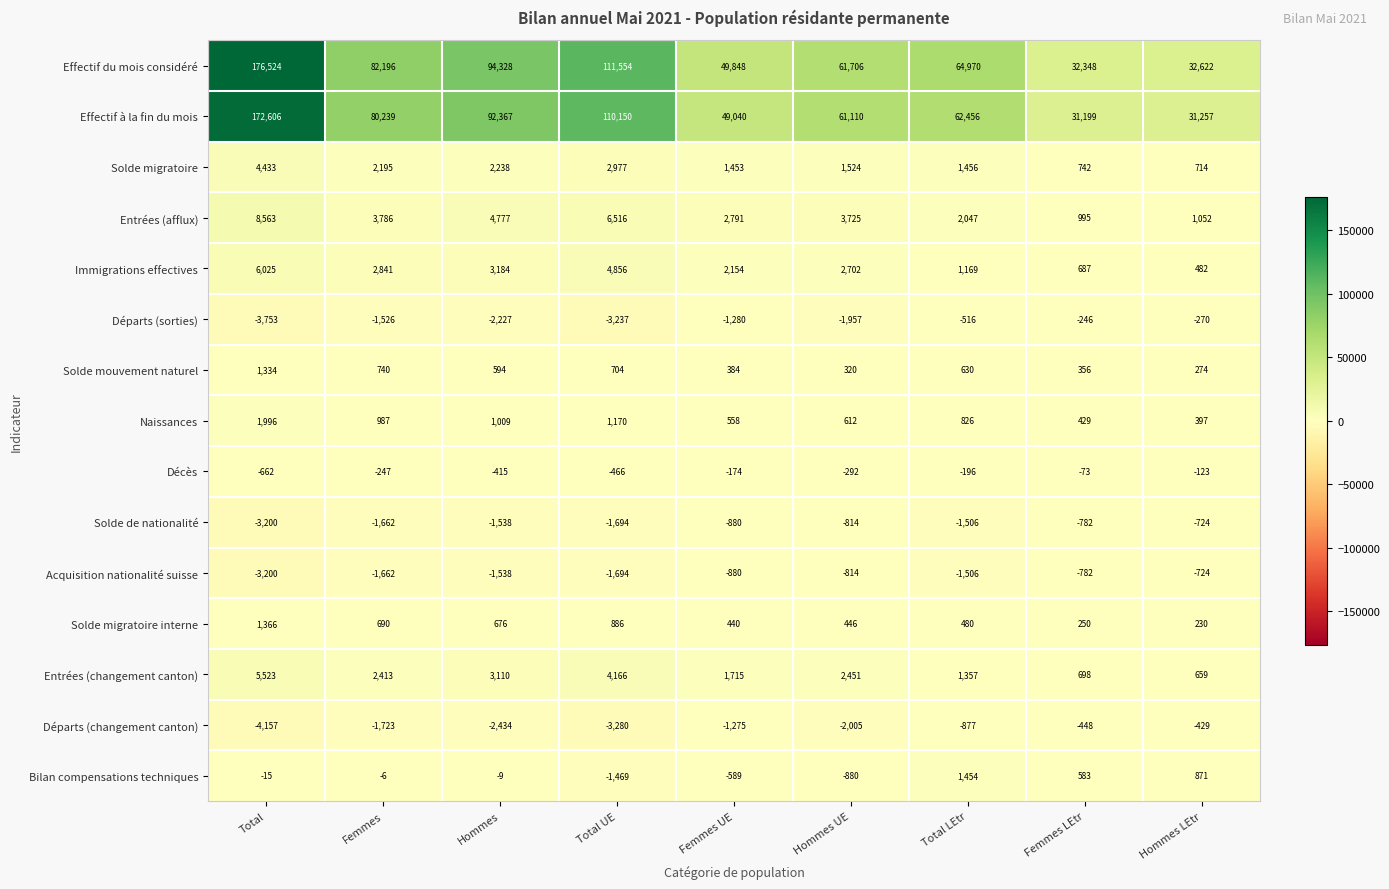

List the labels in order of Entrées (afflux) value, largest first.

Total, Total UE, Hommes, Femmes, Hommes UE, Femmes UE, Total LEtr, Hommes LEtr, Femmes LEtr